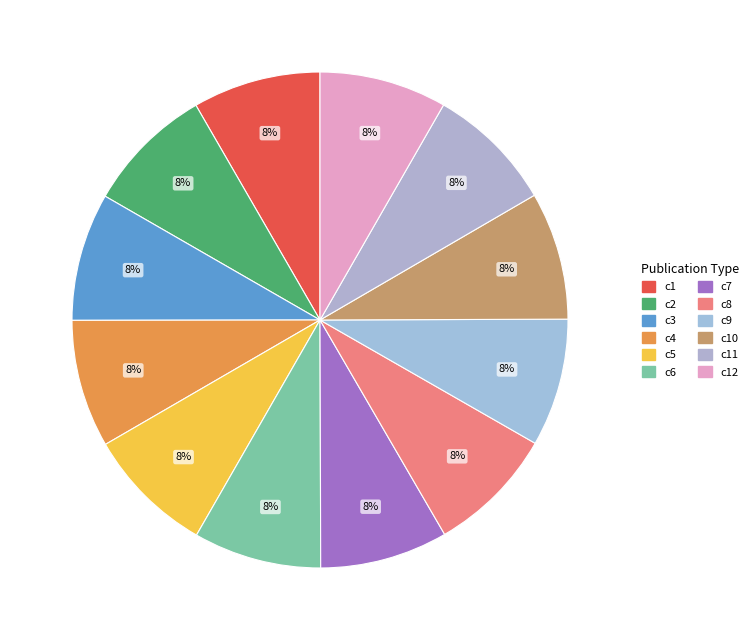

How many segments does this pie chart have?

12